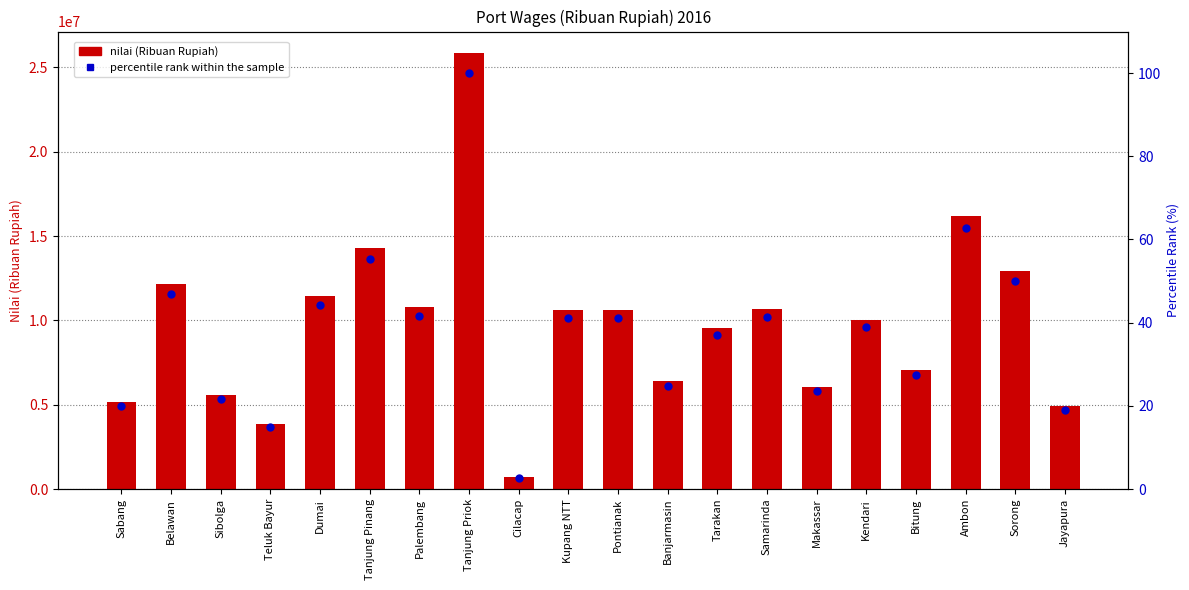

What is the total value across all series at Bitung?

7062347.3